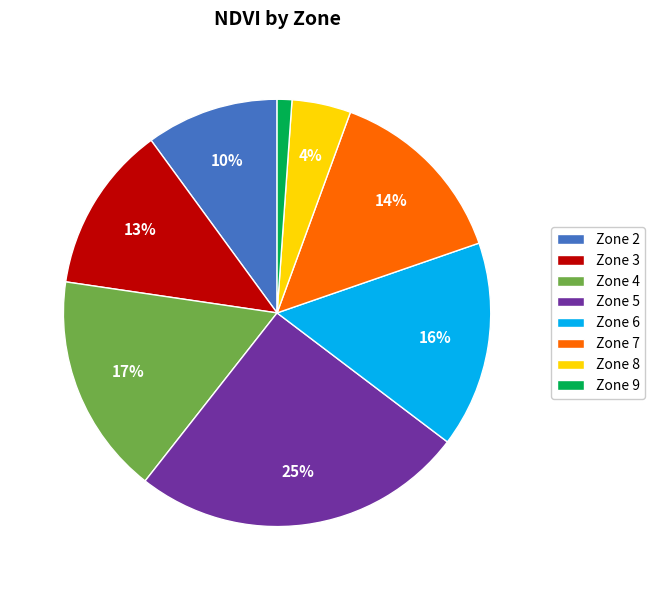

How many segments does this pie chart have?

8